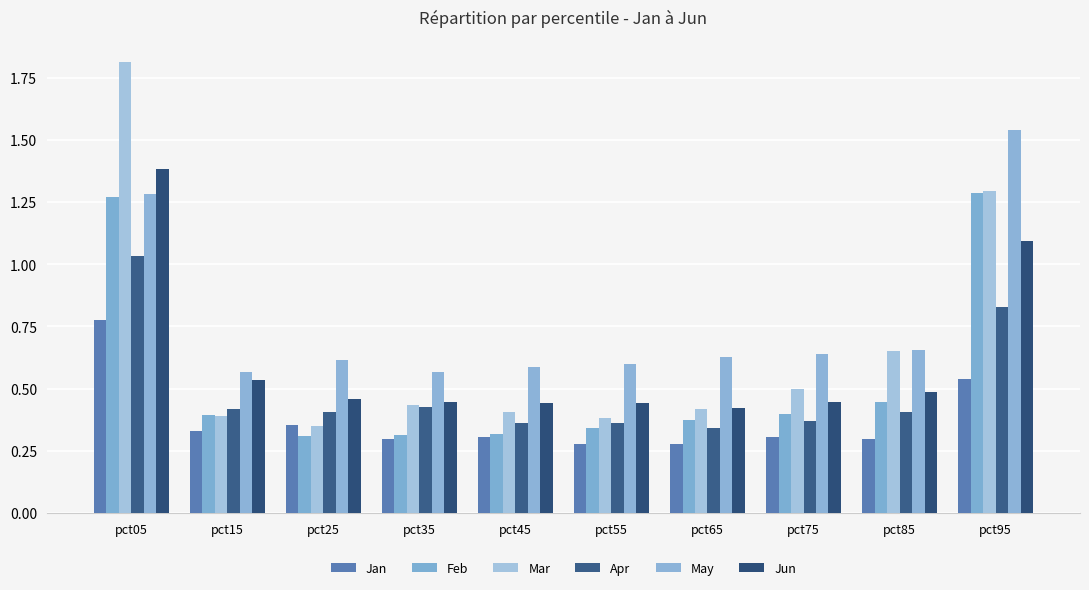

Reading right to left, extract all data points from this chart.

Jan: pct95=0.5	pct85=0.3	pct75=0.3	pct65=0.3	pct55=0.3	pct45=0.3	pct35=0.3	pct25=0.4	pct15=0.3	pct05=0.8
Feb: pct95=1.3	pct85=0.4	pct75=0.4	pct65=0.4	pct55=0.3	pct45=0.3	pct35=0.3	pct25=0.3	pct15=0.4	pct05=1.3
Mar: pct95=1.3	pct85=0.7	pct75=0.5	pct65=0.4	pct55=0.4	pct45=0.4	pct35=0.4	pct25=0.4	pct15=0.4	pct05=1.8
Apr: pct95=0.8	pct85=0.4	pct75=0.4	pct65=0.3	pct55=0.4	pct45=0.4	pct35=0.4	pct25=0.4	pct15=0.4	pct05=1.0
May: pct95=1.5	pct85=0.7	pct75=0.6	pct65=0.6	pct55=0.6	pct45=0.6	pct35=0.6	pct25=0.6	pct15=0.6	pct05=1.3
Jun: pct95=1.1	pct85=0.5	pct75=0.4	pct65=0.4	pct55=0.4	pct45=0.4	pct35=0.4	pct25=0.5	pct15=0.5	pct05=1.4